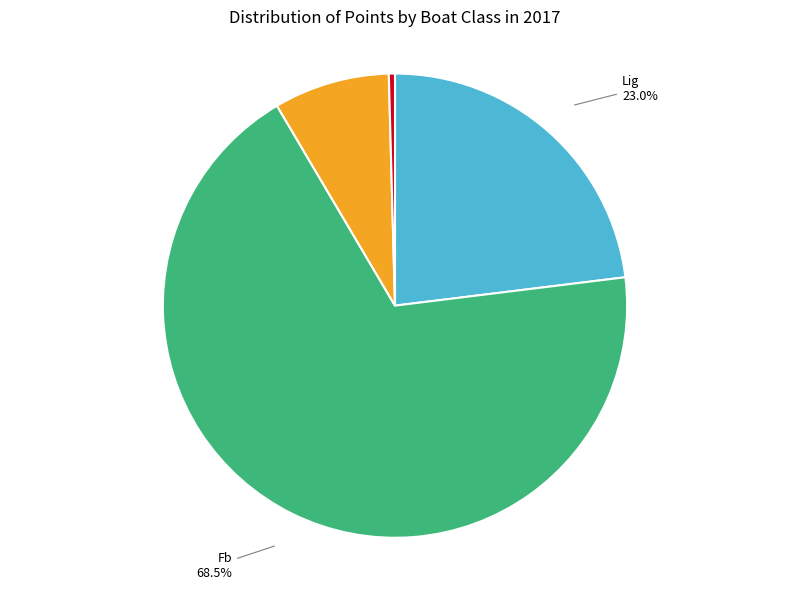

Is there any slice that represents more than half of the pie?

Yes